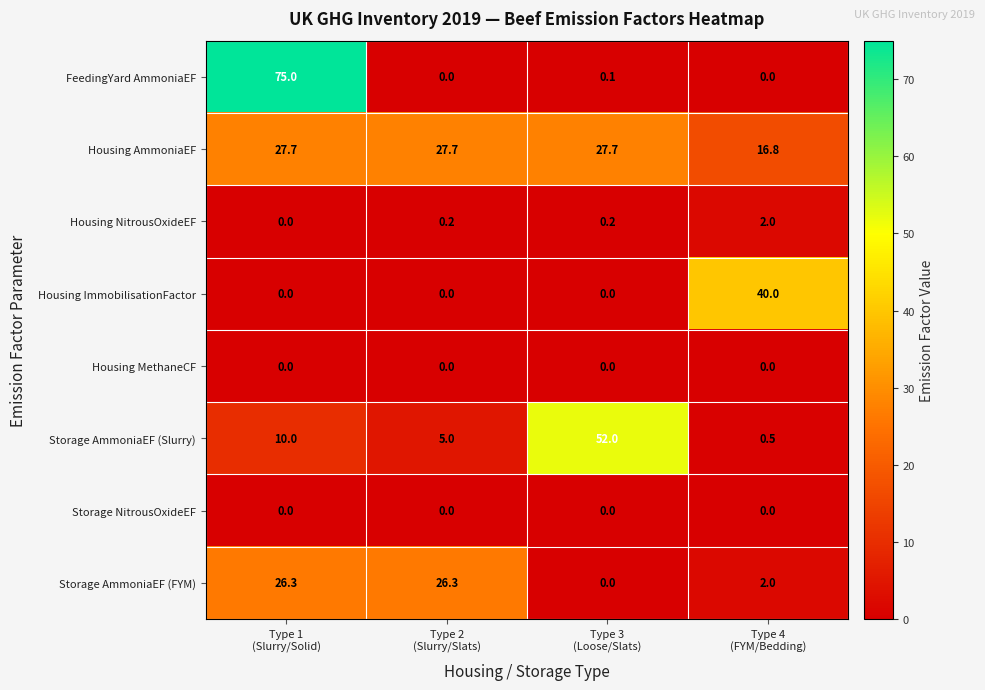

What is the sum of all Storage AmmoniaEF (FYM) values?

54.6